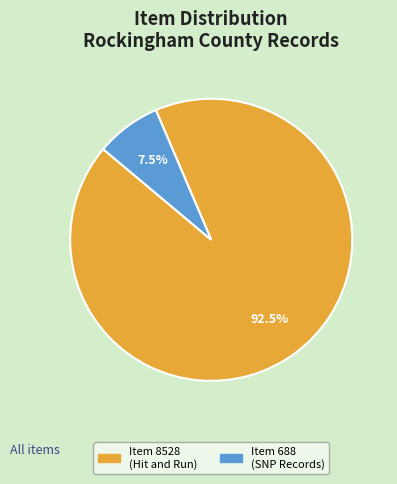

Rank the categories by value from highest to lowest.

Item 8528 (Hit and Run), Item 688 (SNP Records)